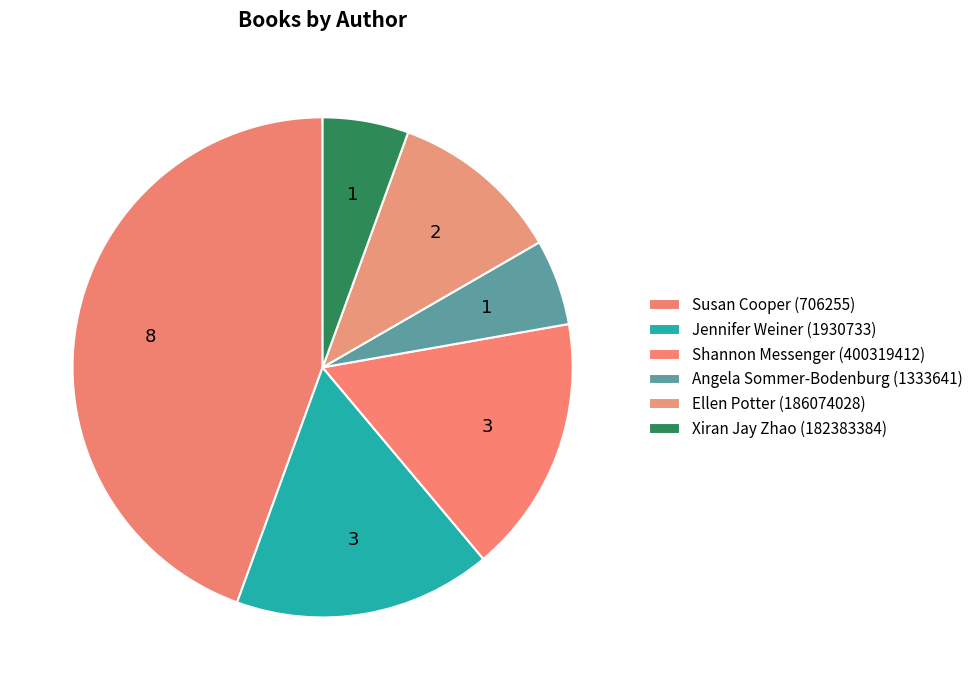

Approximately how many times larger is the value at Shannon Messenger (400319412) compared to Jennifer Weiner (1930733)?

1.0